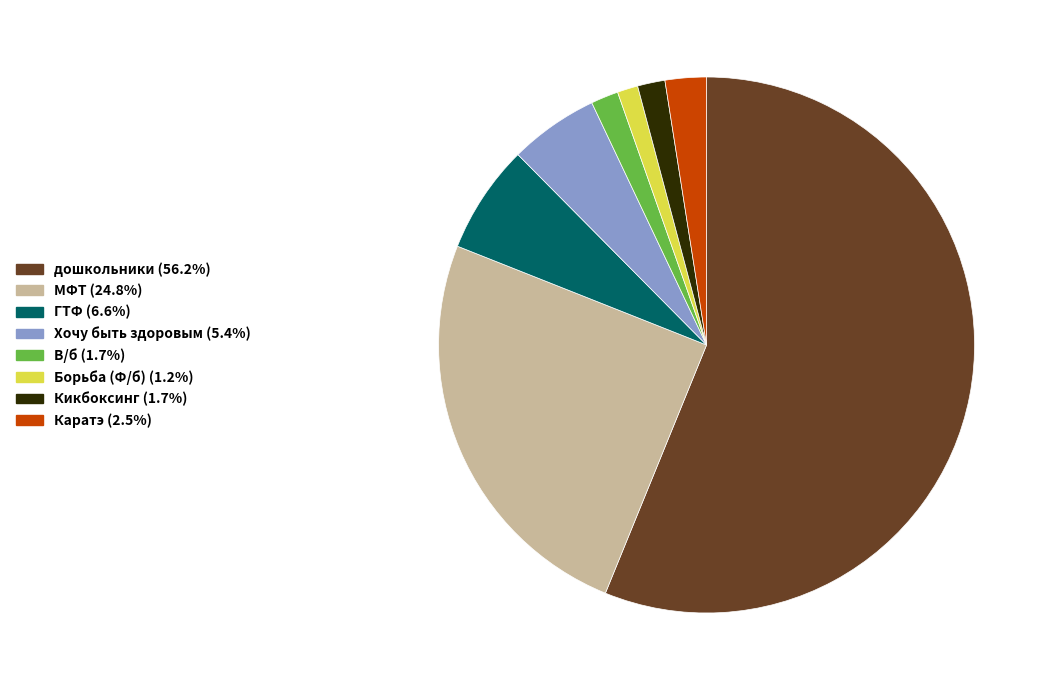

What is the ratio of the value at Кикбоксинг to the value at Борьба (Ф/б)?

1.3